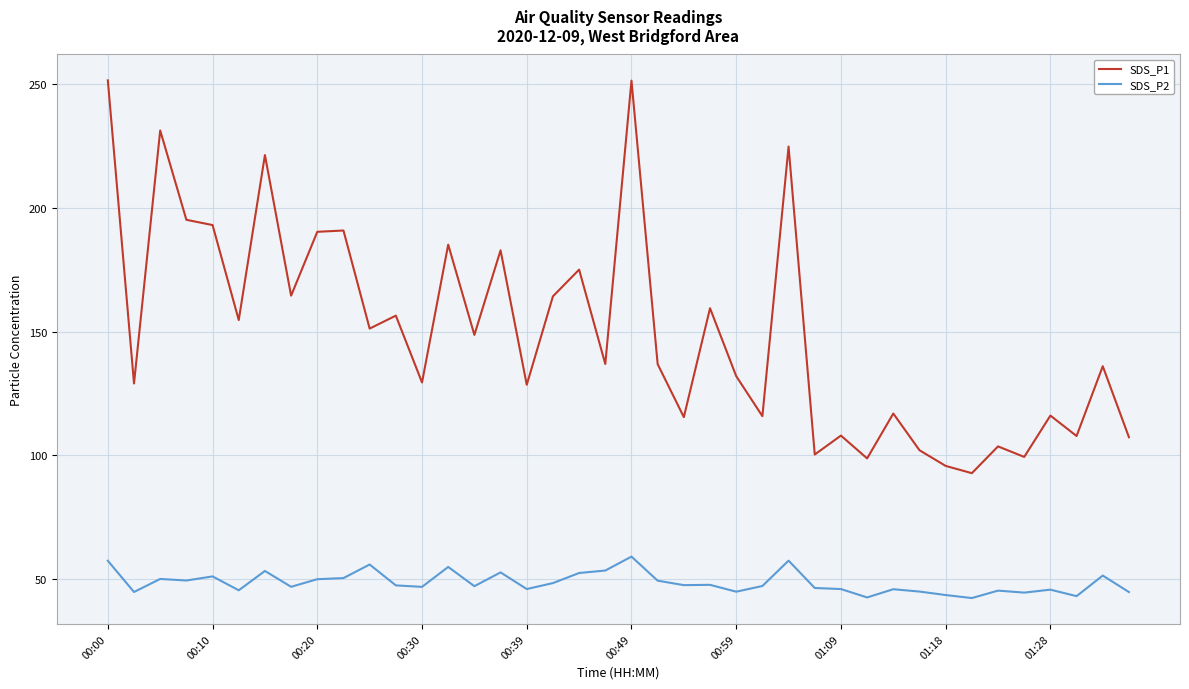

List the series in order of their overall mean, highest first.

SDS_P1, SDS_P2